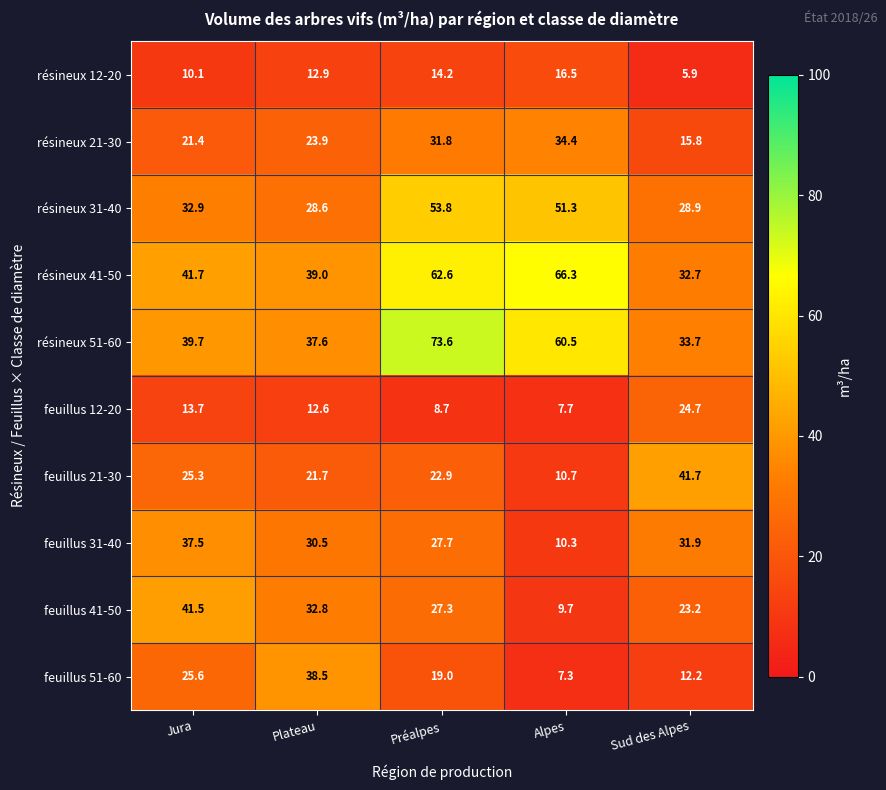

Where is feuillus 12-20 nearest to the value 16?

Jura